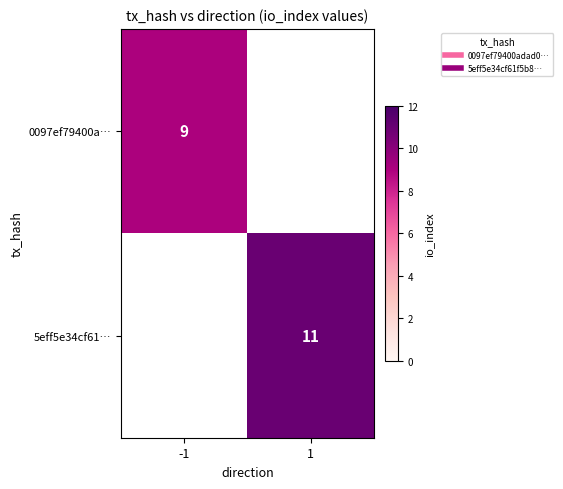

Which series has the widest spread of values?

0097ef79400a…